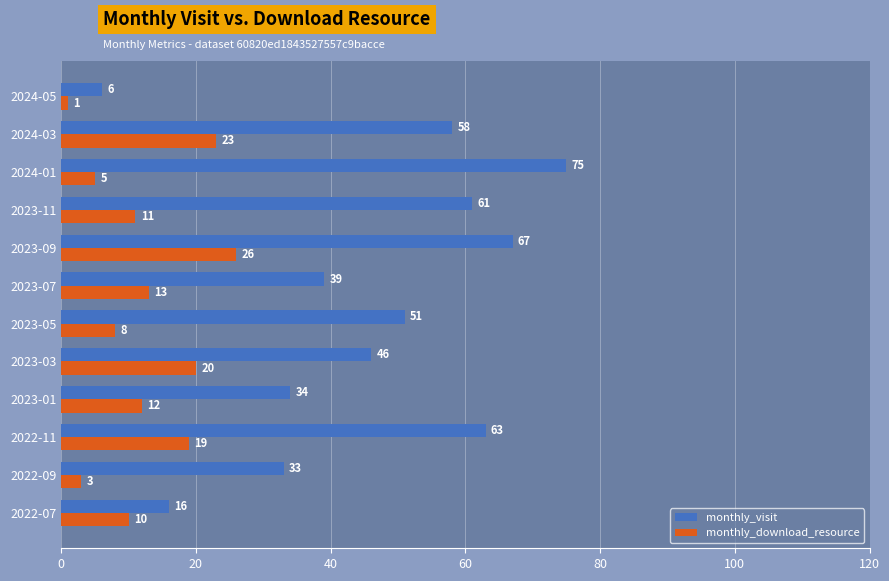

True or false: monthly_visit has a value of 39 at 2023-07.

True